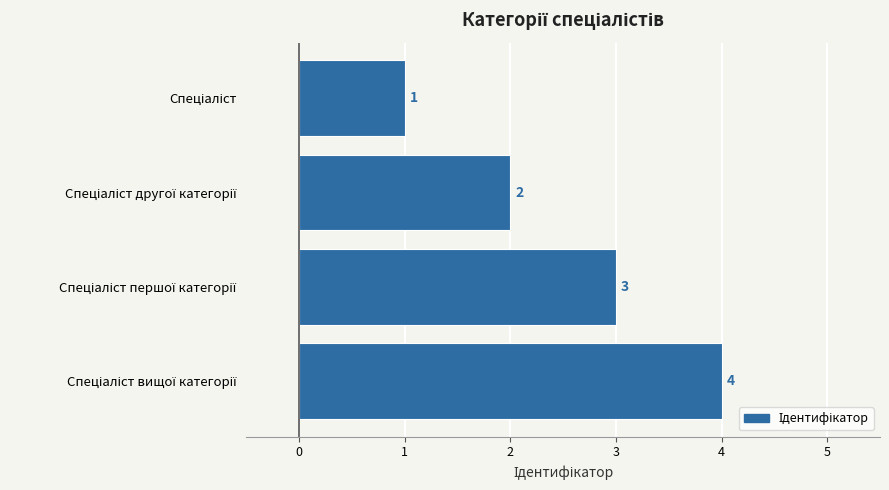

What is the difference between the maximum and minimum values?

3